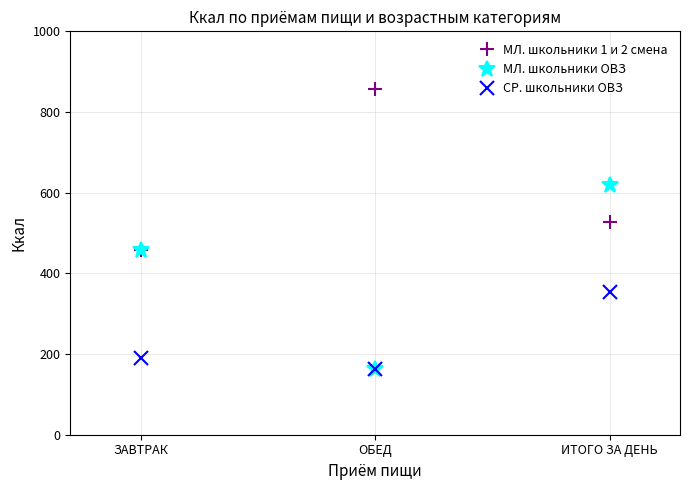

True or false: СР. школьники ОВЗ has a value of 191.1 at ЗАВТРАК.

True